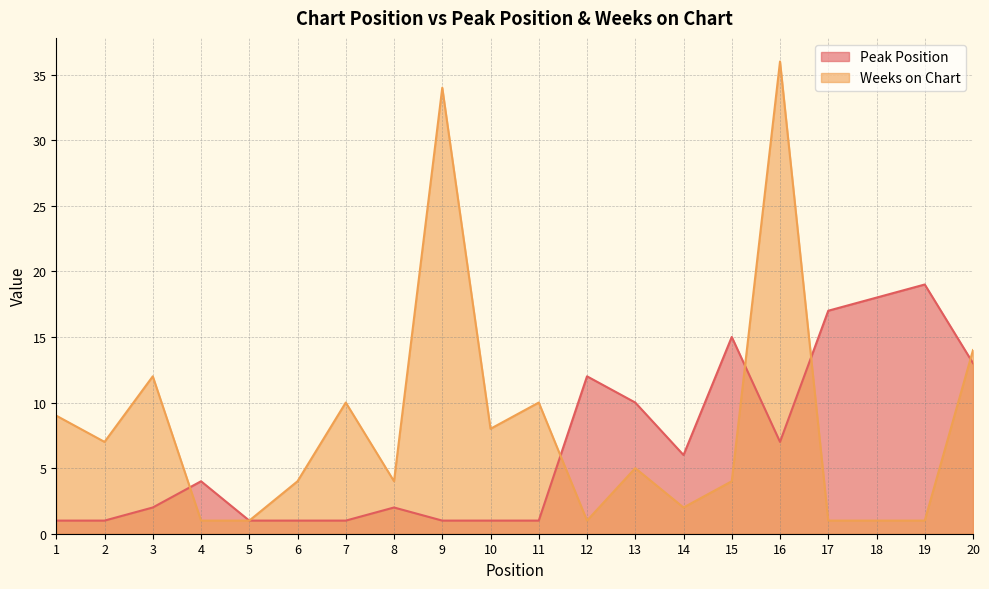

Reading left to right, extract all data points from this chart.

Peak Position: 1=1	2=1	3=2	4=4	5=1	6=1	7=1	8=2	9=1	10=1	11=1	12=12	13=10	14=6	15=15	16=7	17=17	18=18	19=19	20=13
Weeks on Chart: 1=9	2=7	3=12	4=1	5=1	6=4	7=10	8=4	9=34	10=8	11=10	12=1	13=5	14=2	15=4	16=36	17=1	18=1	19=1	20=14